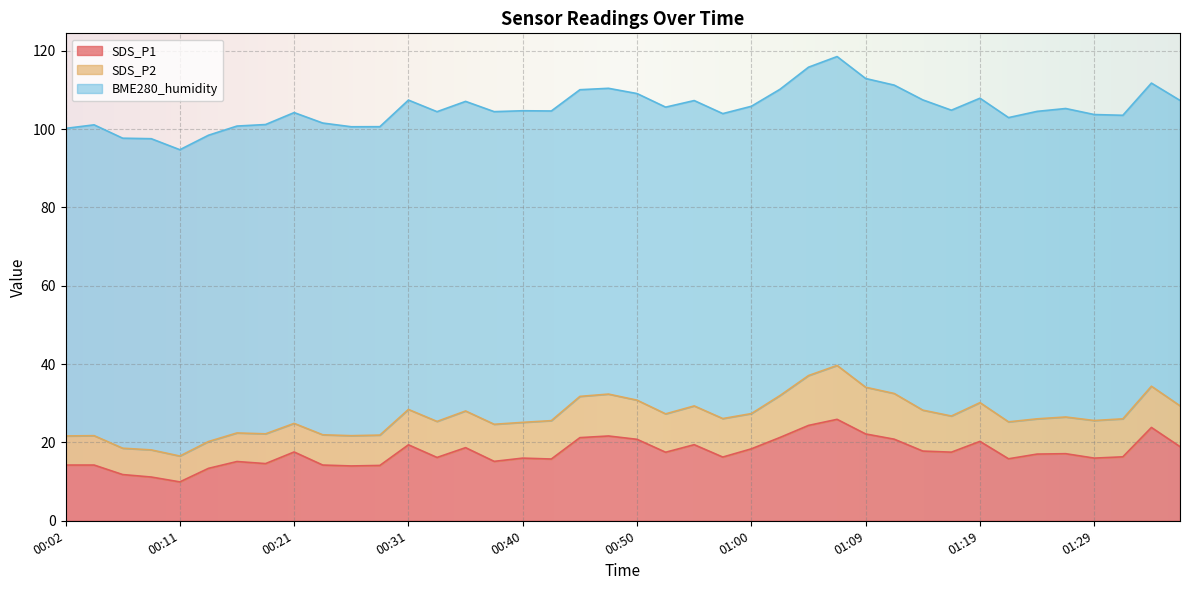

In SDS_P1, how many points are lower than both neighbors (excluding endpoints)?

11